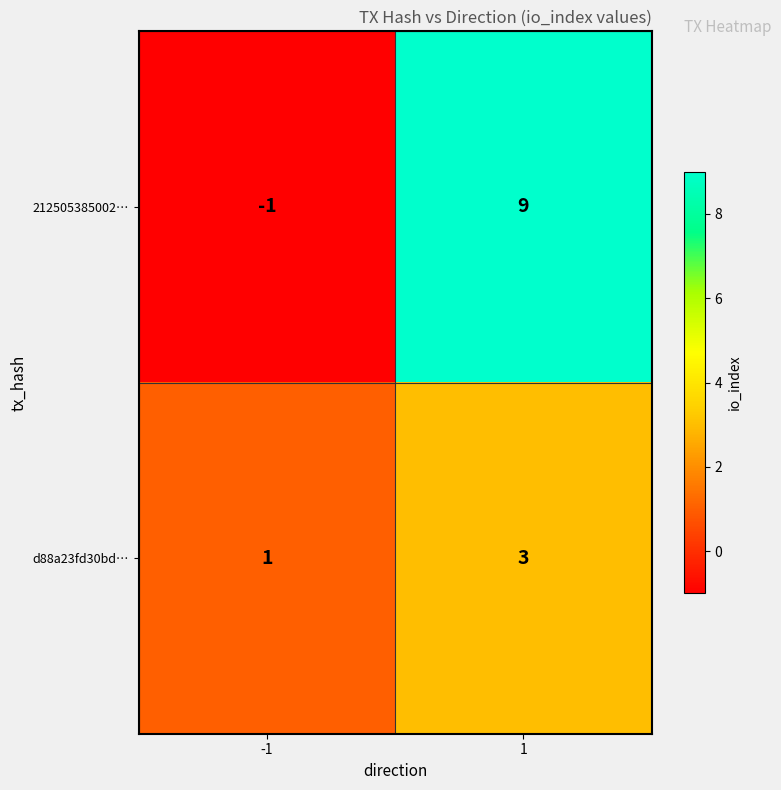

List the series in order of their overall mean, highest first.

212505385002…, d88a23fd30bd…